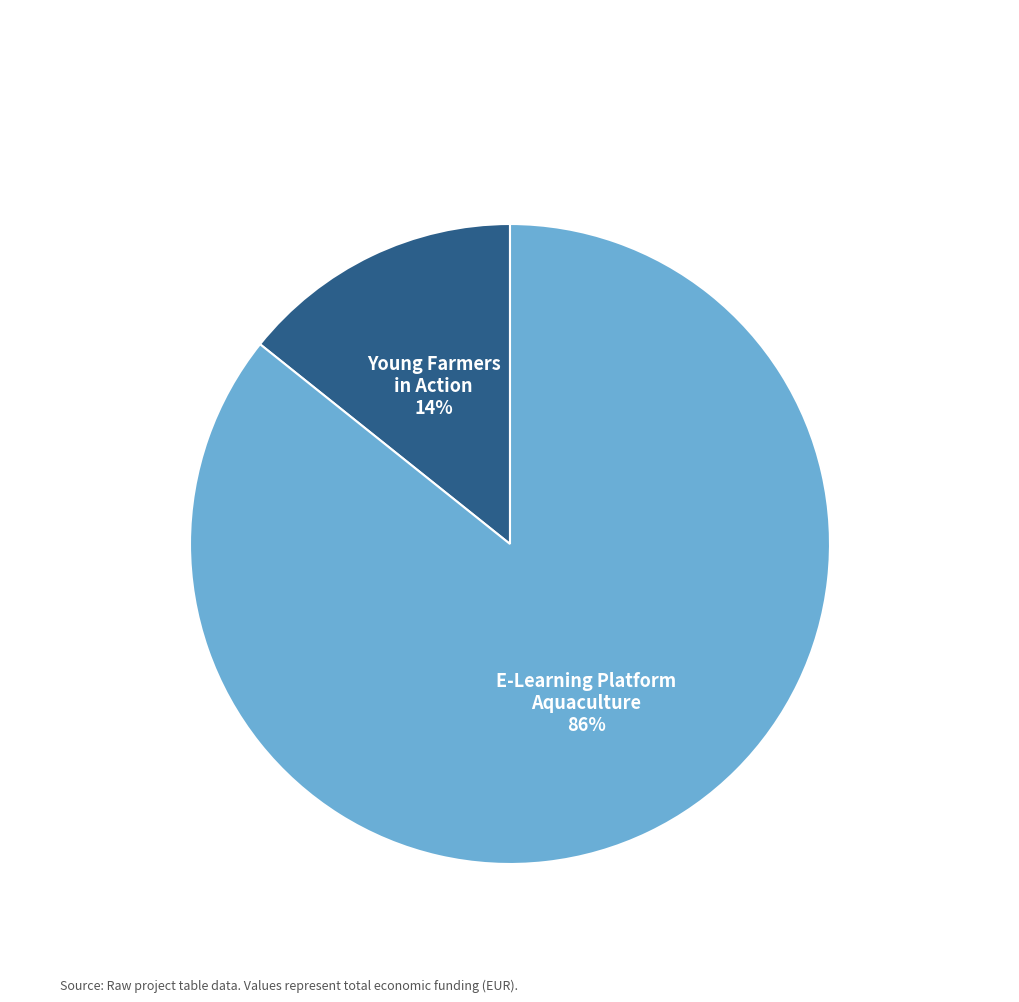

Does any single category account for the majority?

Yes